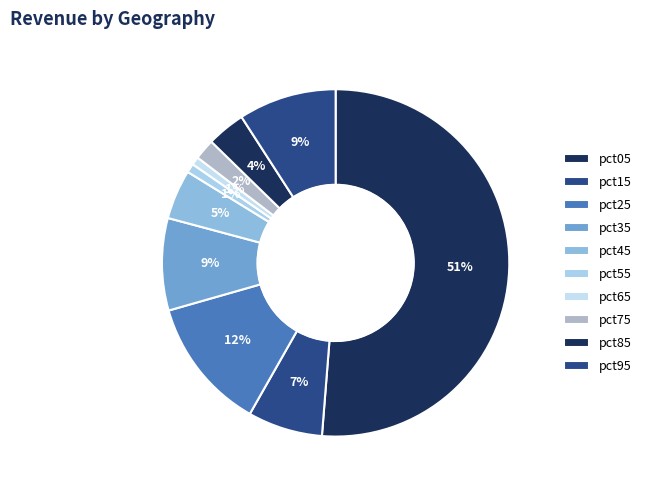

Is pct25 the majority of the pie?

No